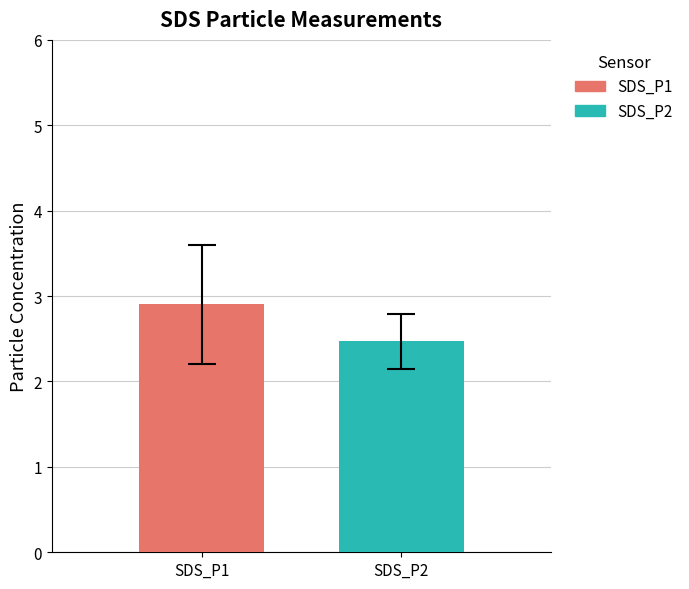

What are all the series names shown in the legend?

SDS_P1, SDS_P2